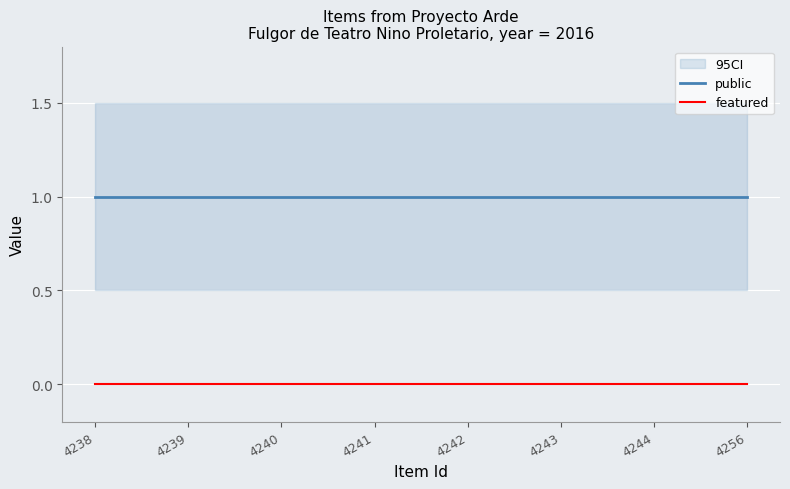

True or false: public has a value of 0 at 4242.

False